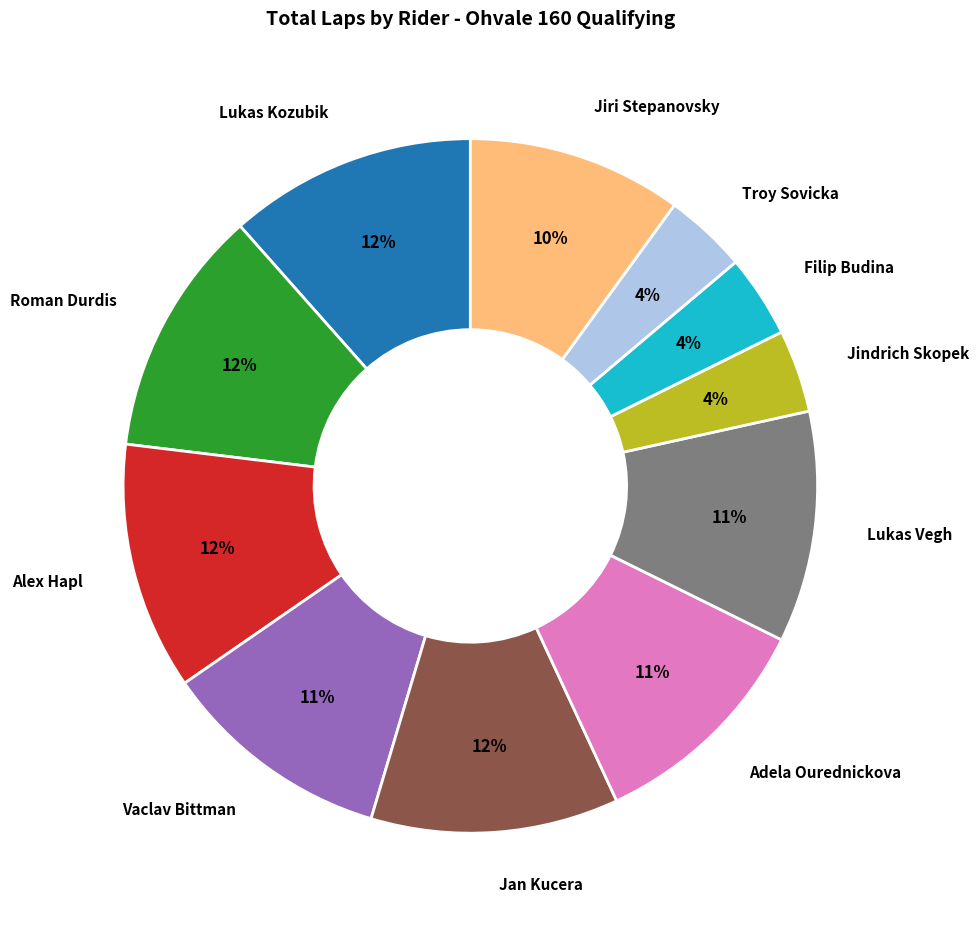

True or false: Roman Durdis accounts for 26% of the total.

False